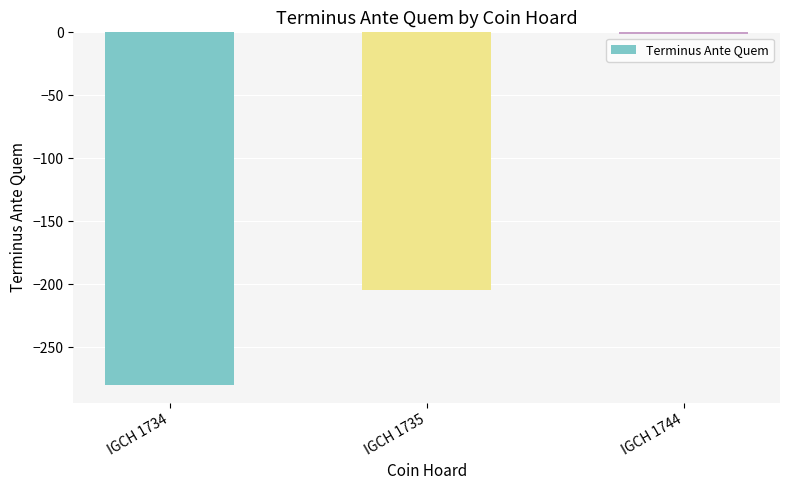

Between IGCH 1735 and IGCH 1744, which is larger?

IGCH 1744